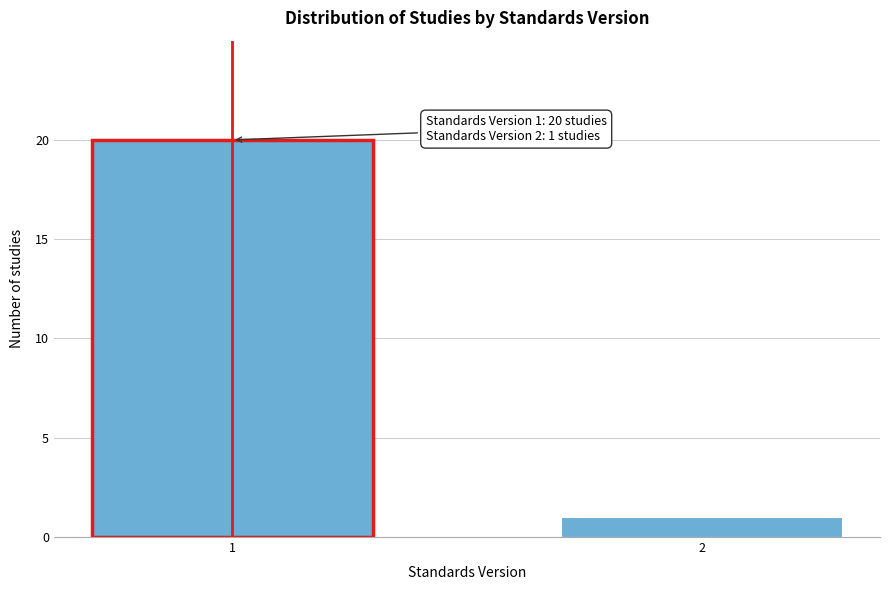

Reading left to right, what are all the values shown in this chart?

20	1